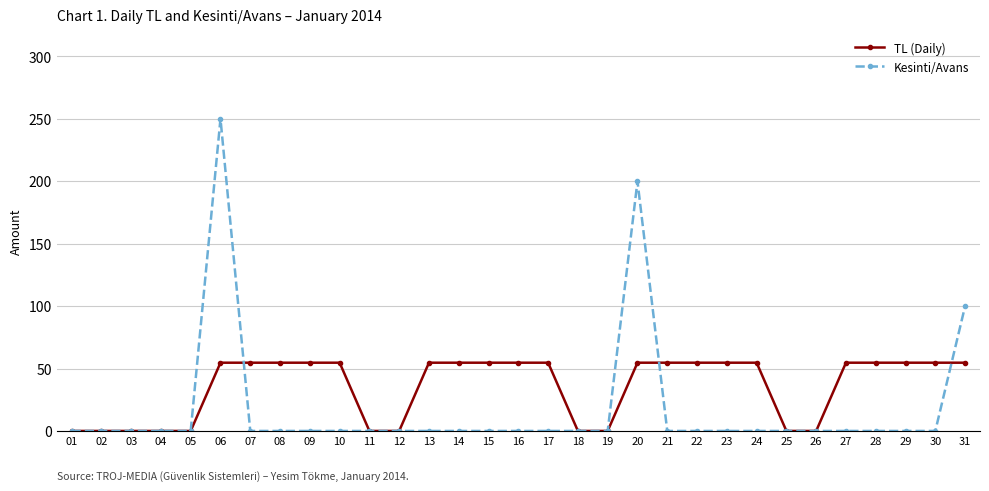

Which series has the widest spread of values?

Kesinti/Avans